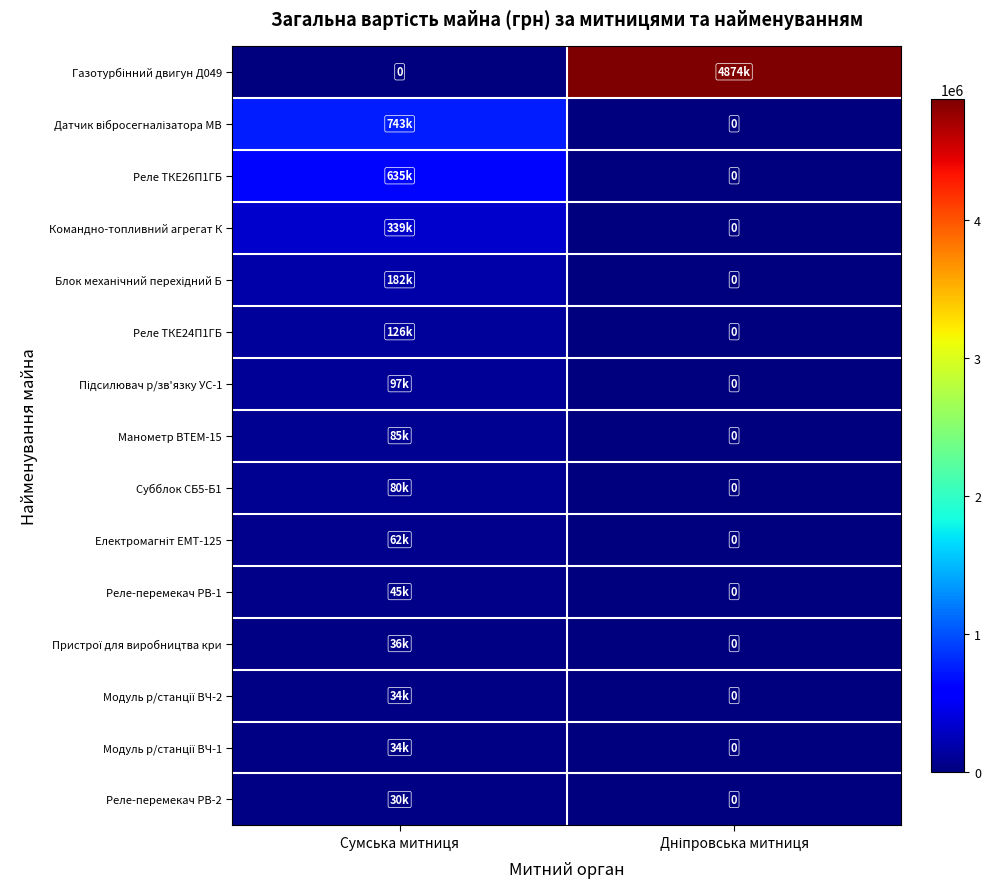

How many data points does each series have?

2